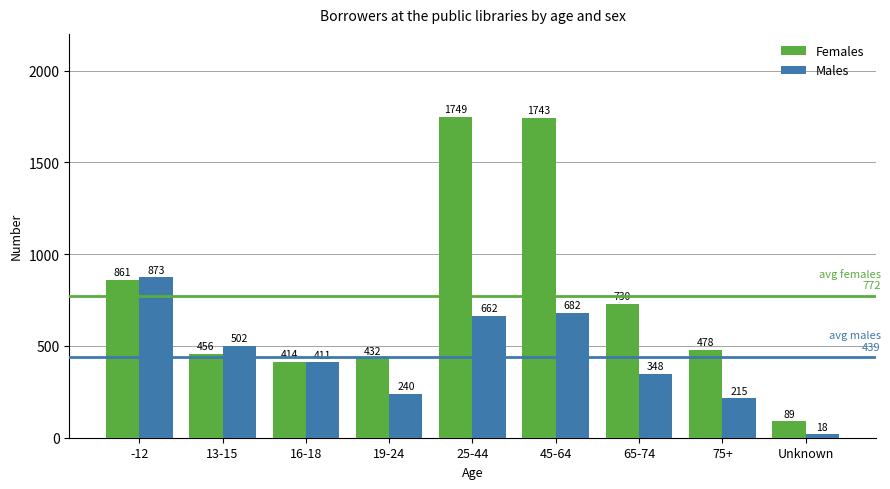

Where is Females nearest to the value 919?

-12